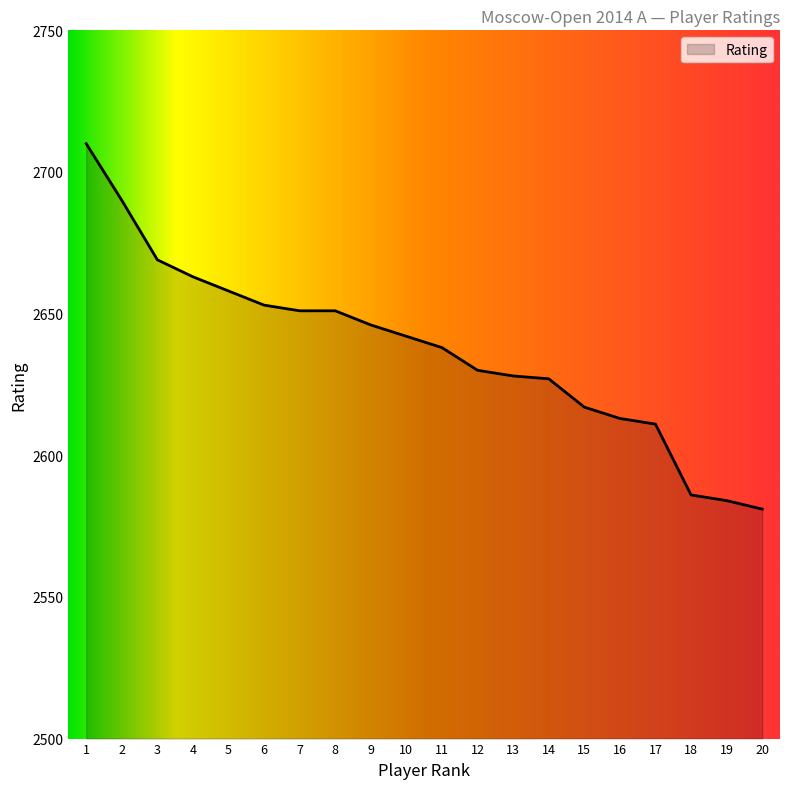

What is the difference between the values at 4 and 10?

21